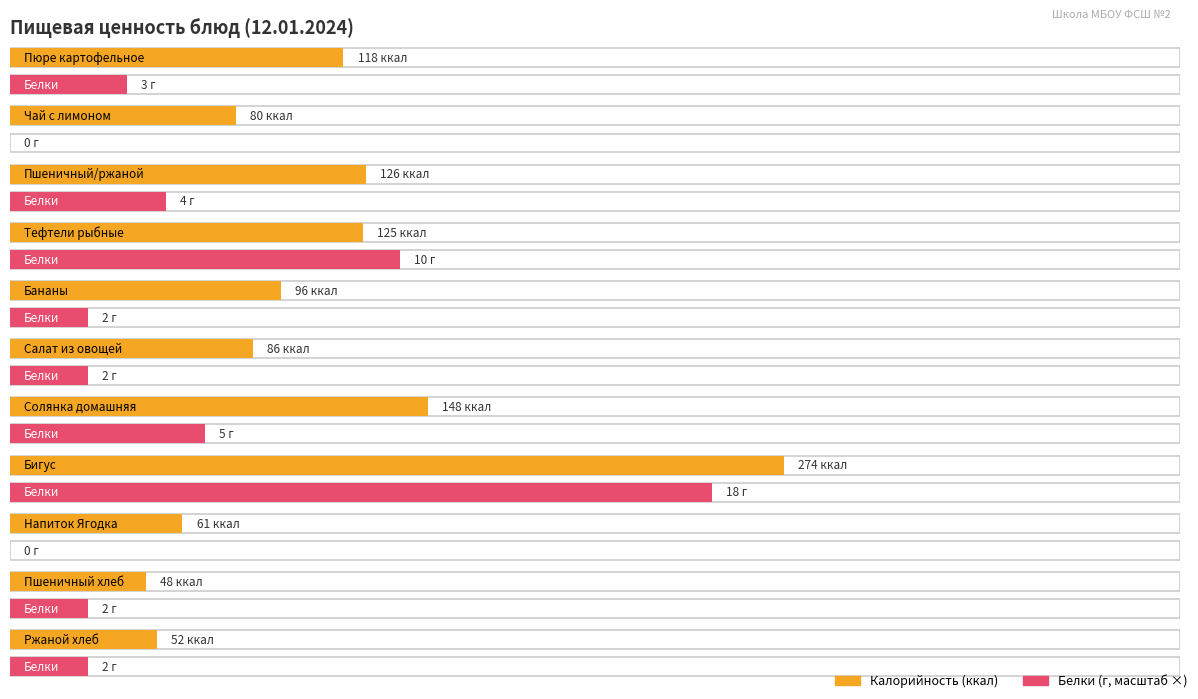

Is it true that Белки equals 5 at Солянка домашняя?

True